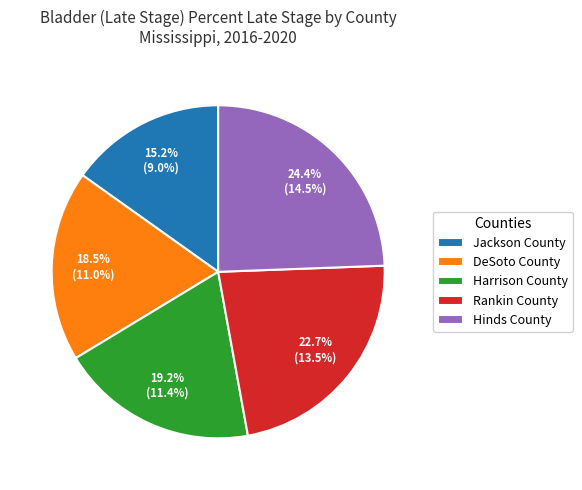

How many segments does this pie chart have?

5